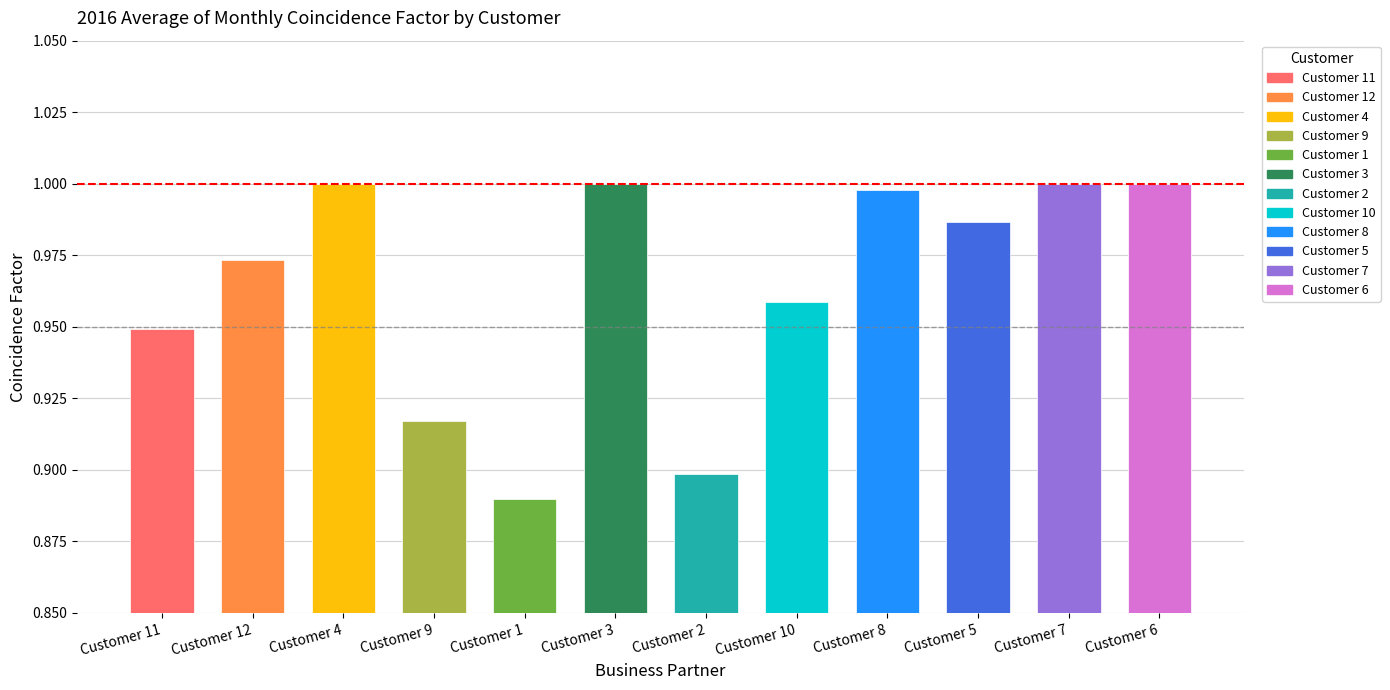

At which category does the chart reach its minimum across all series?

Customer 1